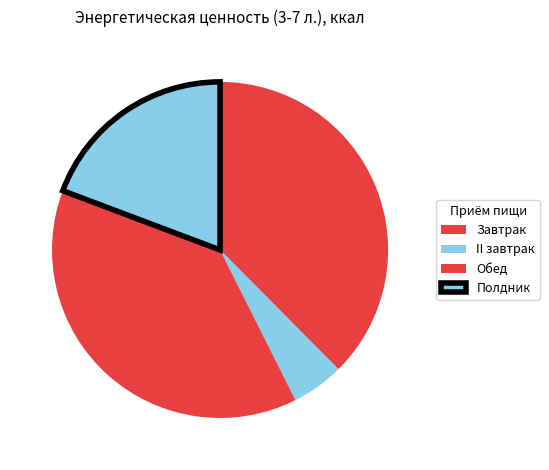

To the nearest percent, what is the difference between the Обед and Завтрак slice percentages?

1%